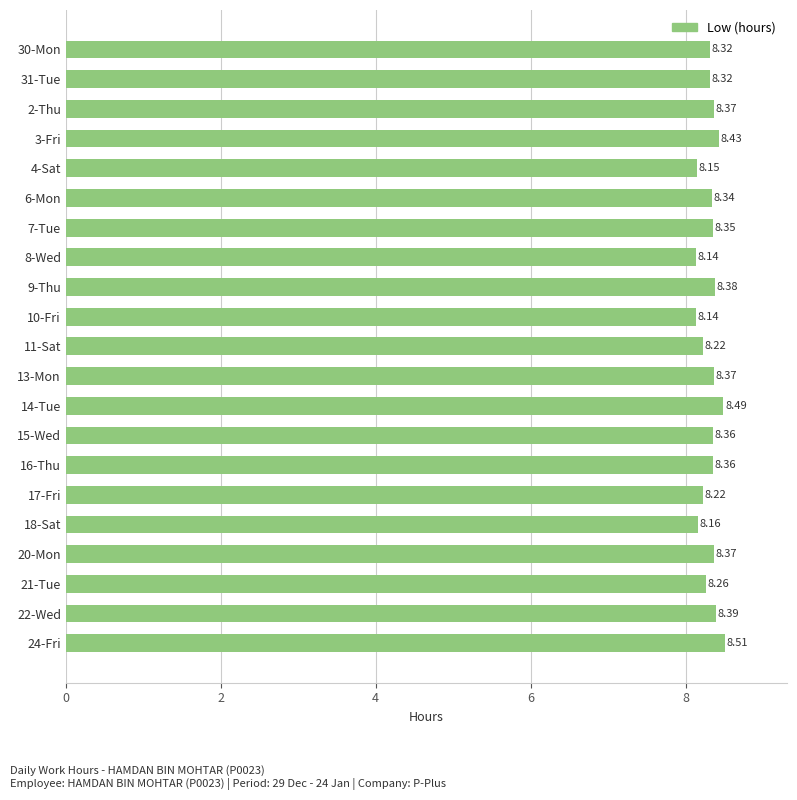

What is the change in value from 8-Wed to 17-Fri?

+0.1